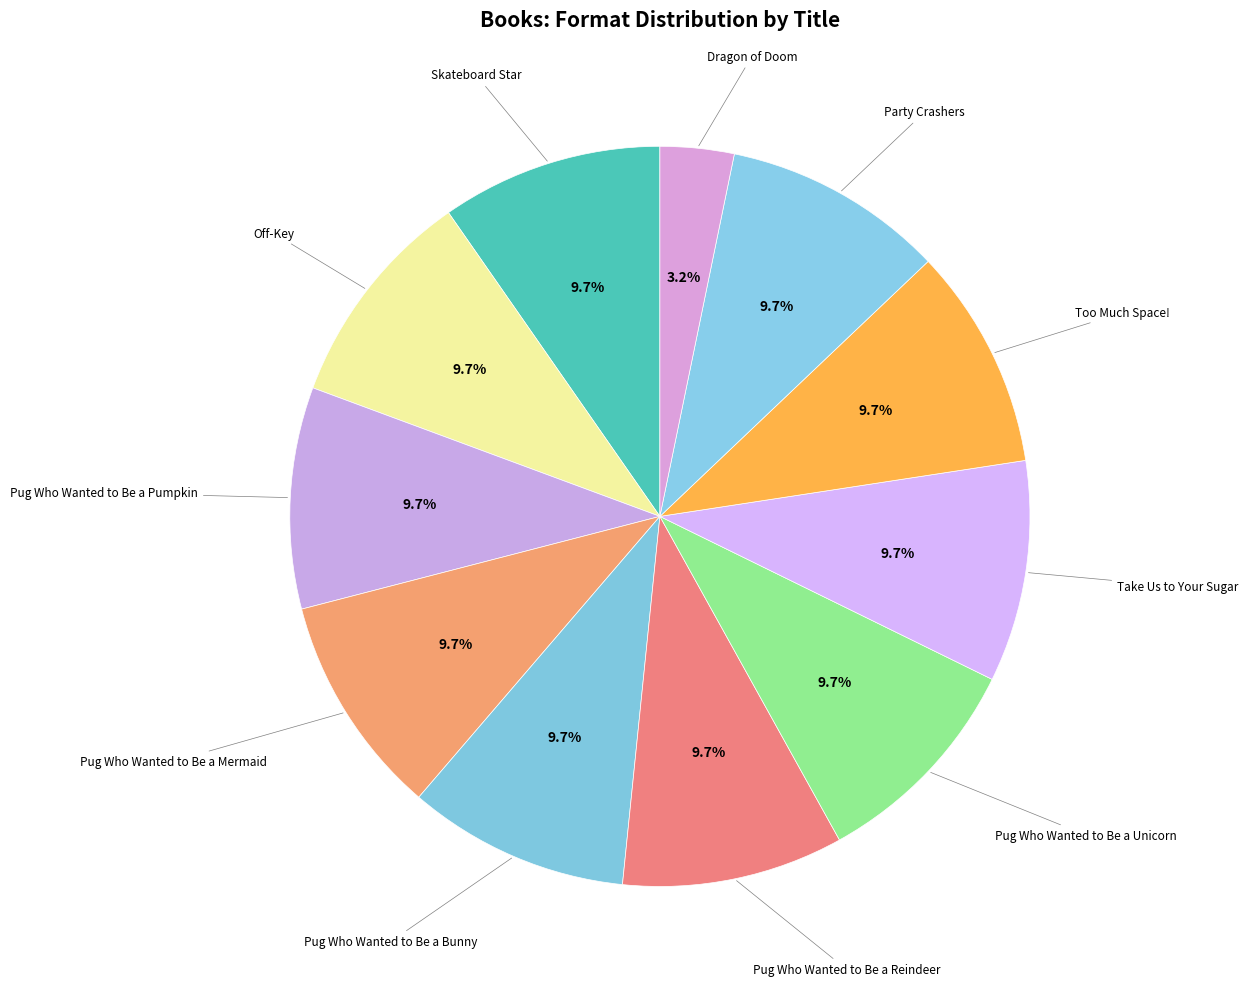

Which slice is the smallest?

Dragon of Doom